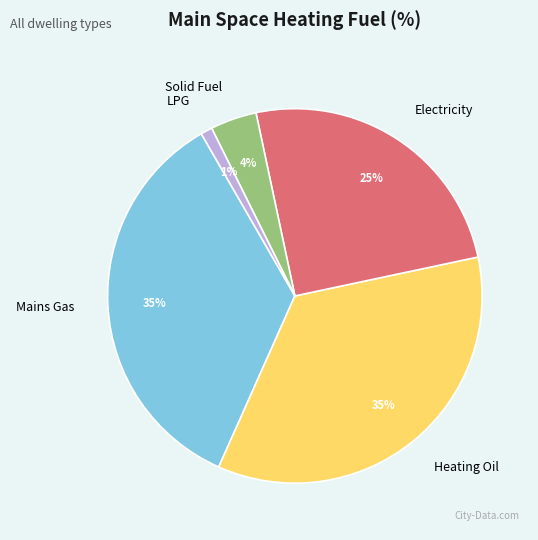

What percentage is the Solid Fuel slice, to the nearest percent?

4%